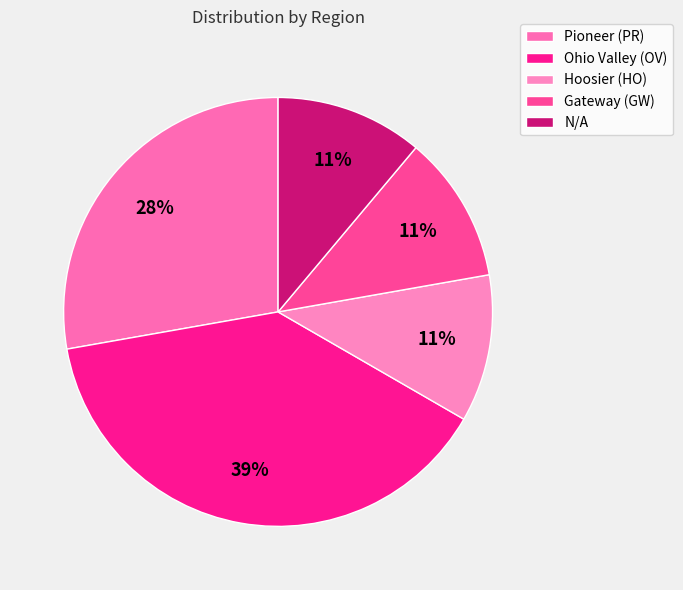

What percentage is the Gateway (GW) slice, to the nearest percent?

11%